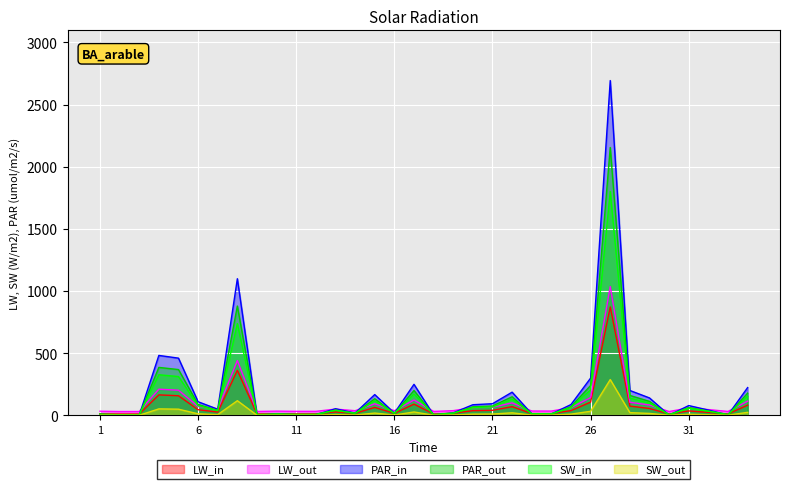

Where is the data nearest to the value 440?

8